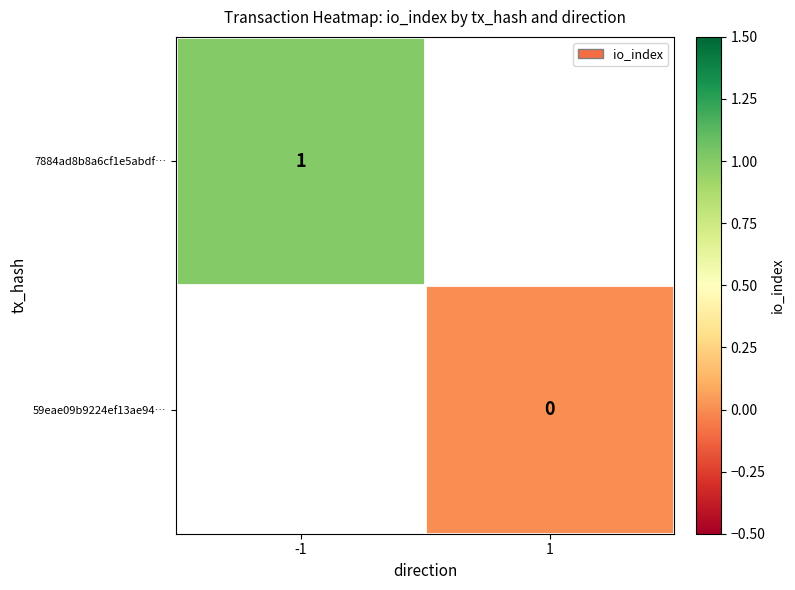

At how many categories does at least one series exceed 0?

1